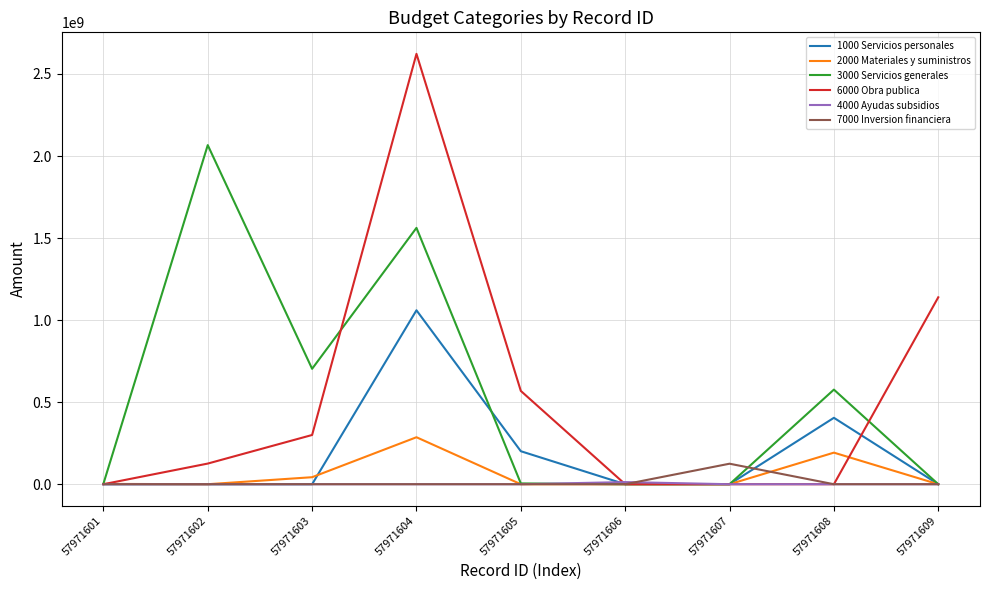

List the series in order of their peak value, highest first.

6000 Obra publica, 3000 Servicios generales, 1000 Servicios personales, 2000 Materiales y suministros, 7000 Inversion financiera, 4000 Ayudas subsidios